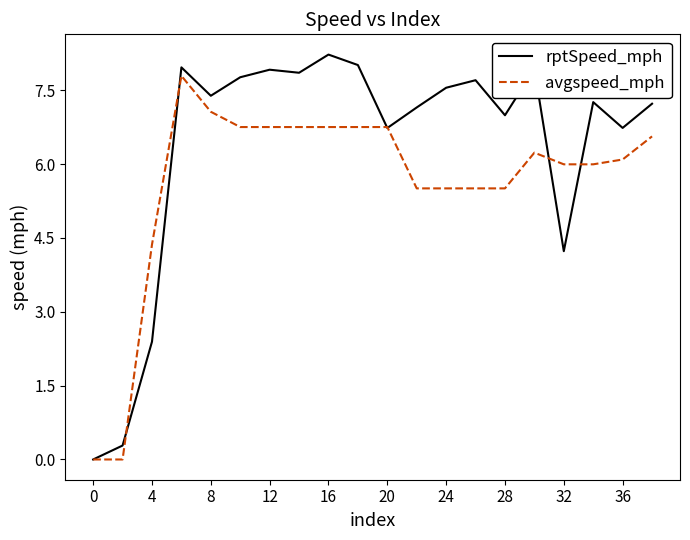

Rank the series by their average value, from highest to lowest.

rptSpeed_mph, avgspeed_mph